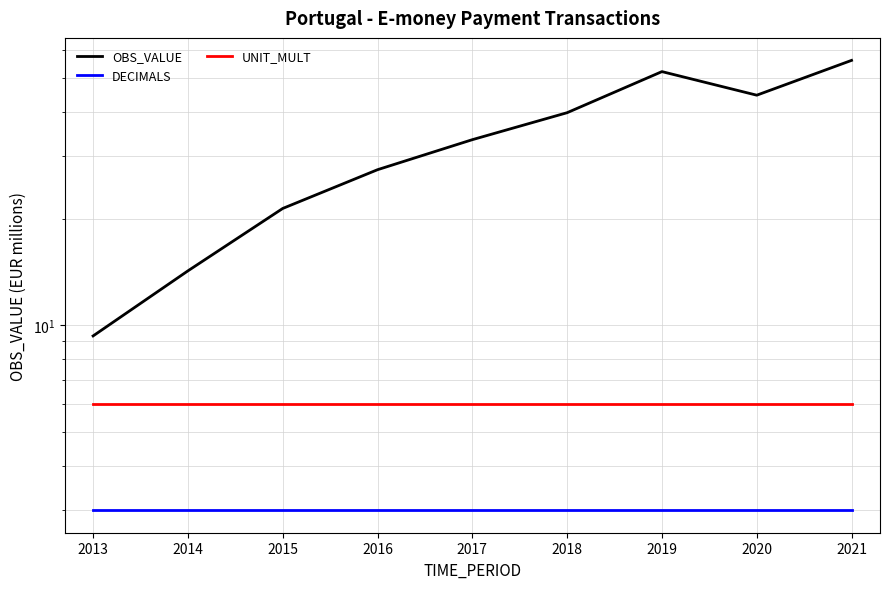

True or false: OBS_VALUE and UNIT_MULT cross at least once.

False